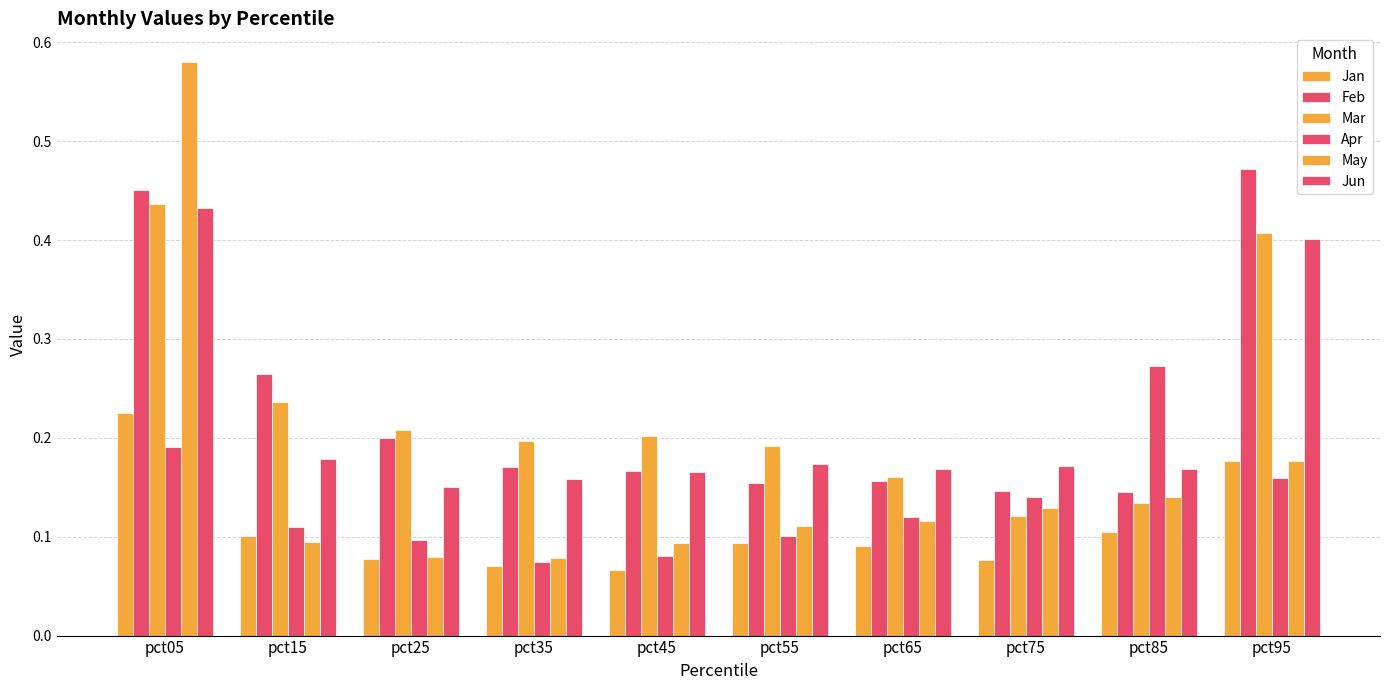

Is the value of Jan at pct35 greater than the value of Apr at pct25?

No